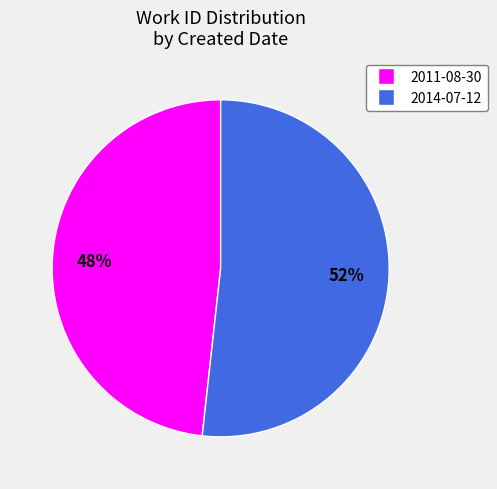

What percentage is the 2014-07-12 slice, to the nearest percent?

52%